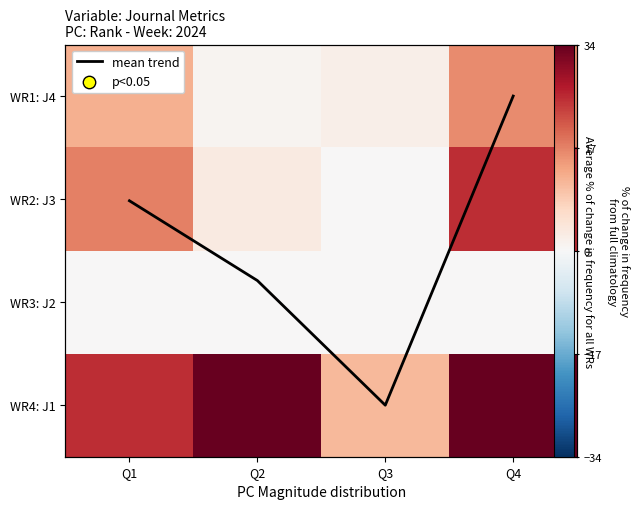

How many values in the WR4: J1 series are below 34?

2